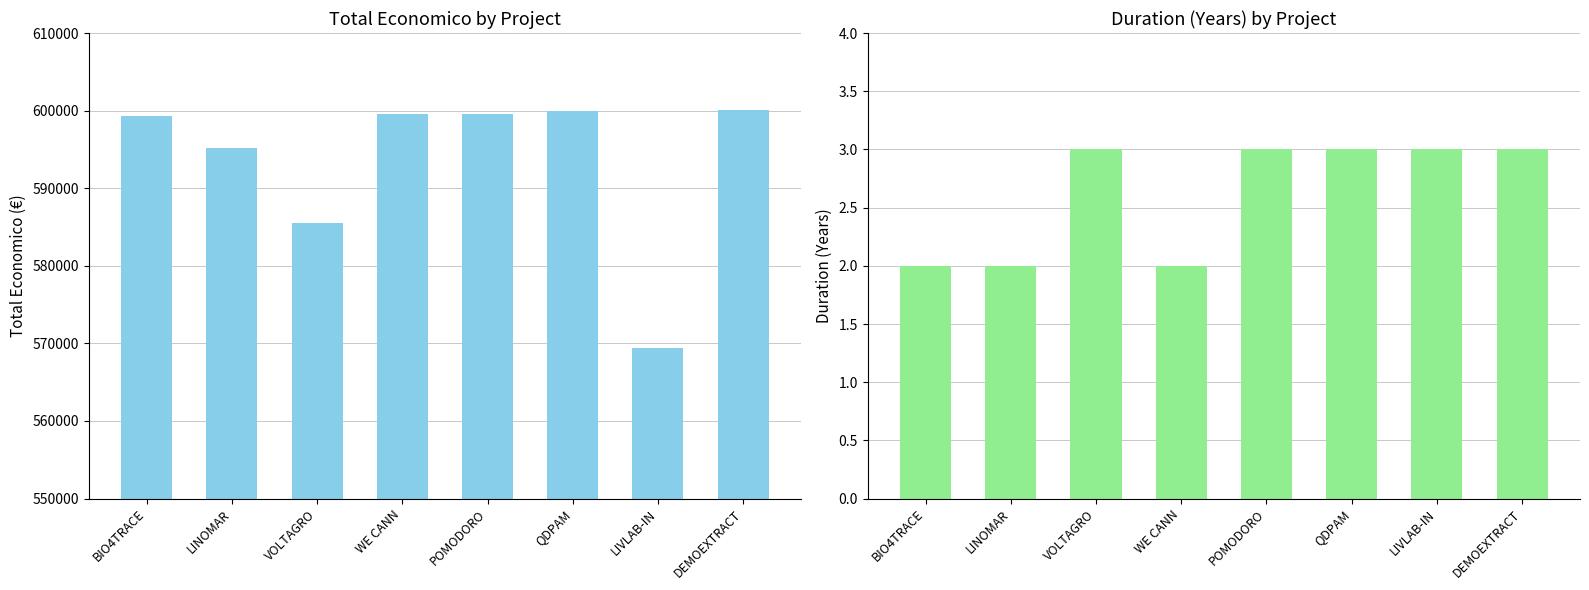

Which series has the largest range (max minus min)?

Total economico